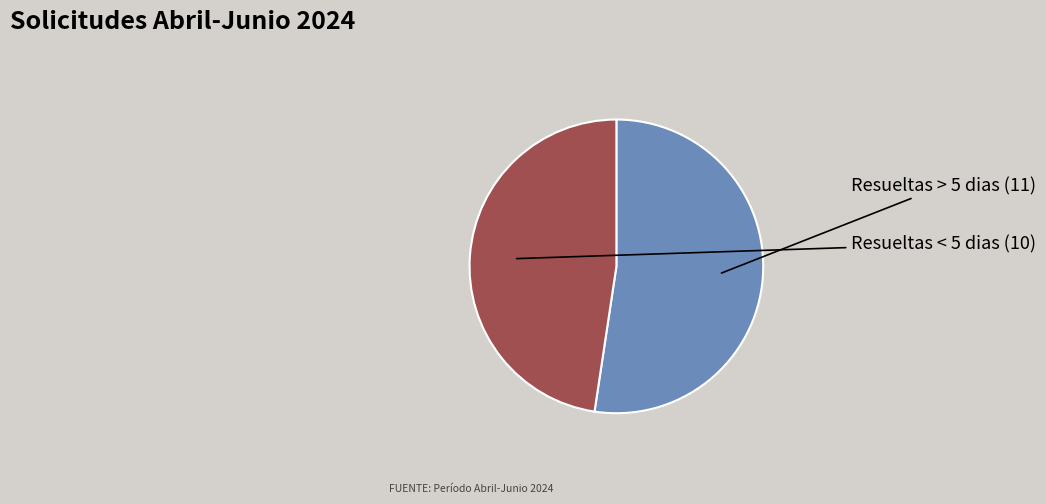

How many segments does this pie chart have?

2